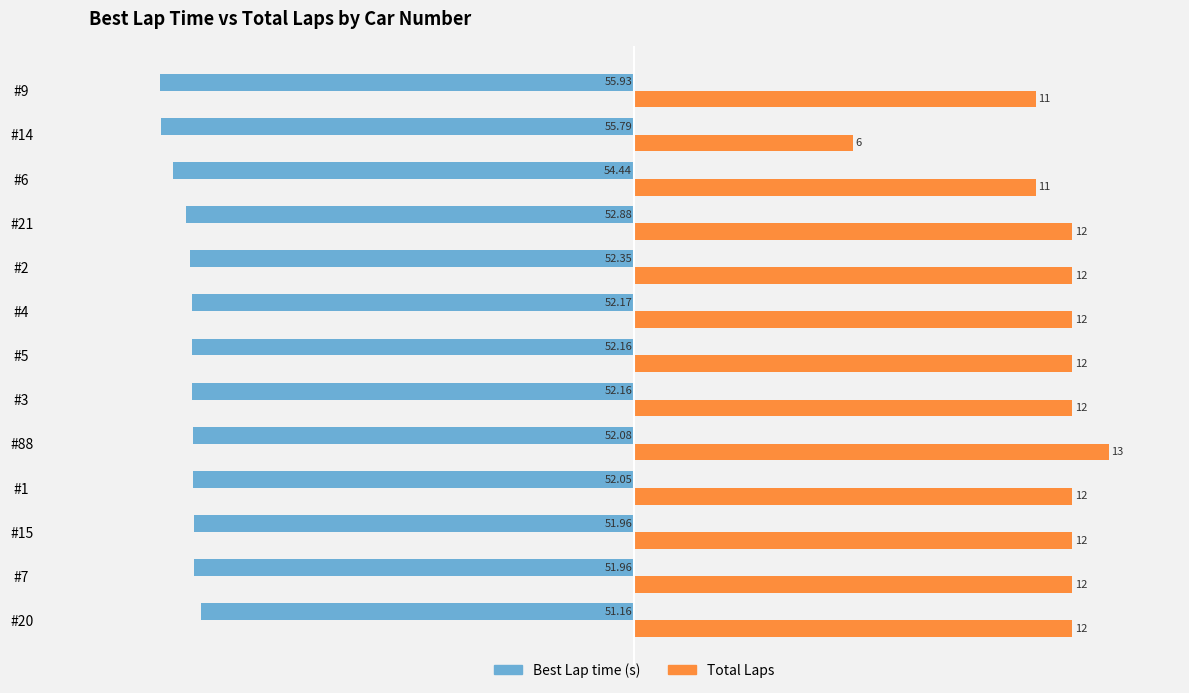

Are the bars horizontal?

Yes